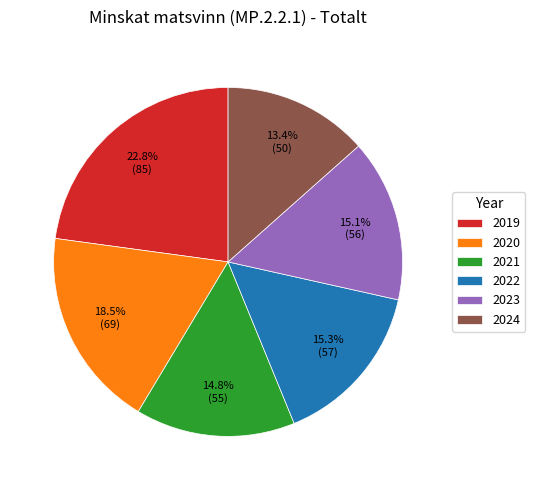

Is it true that 2019 is 23% of the pie?

True